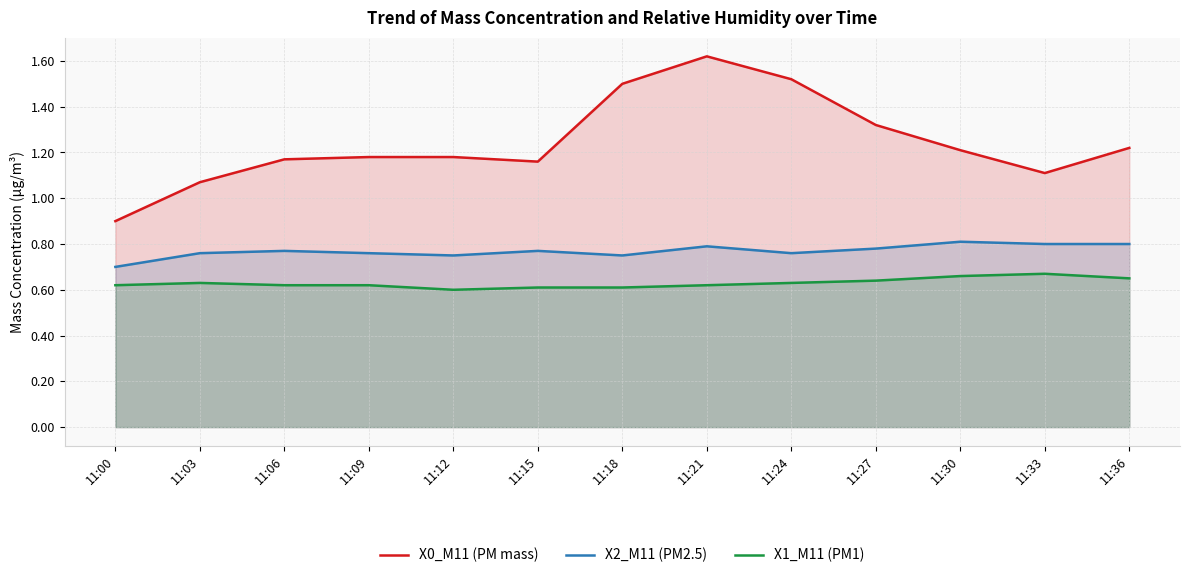

What is the minimum value for X2_M11 (PM2.5)?

0.7